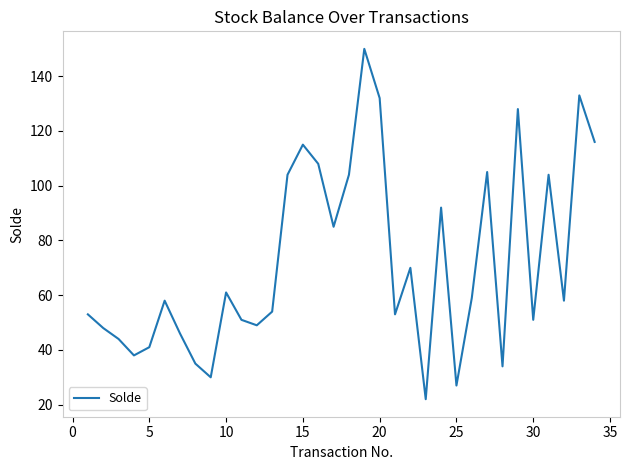

What is the difference between the maximum and minimum values?

128